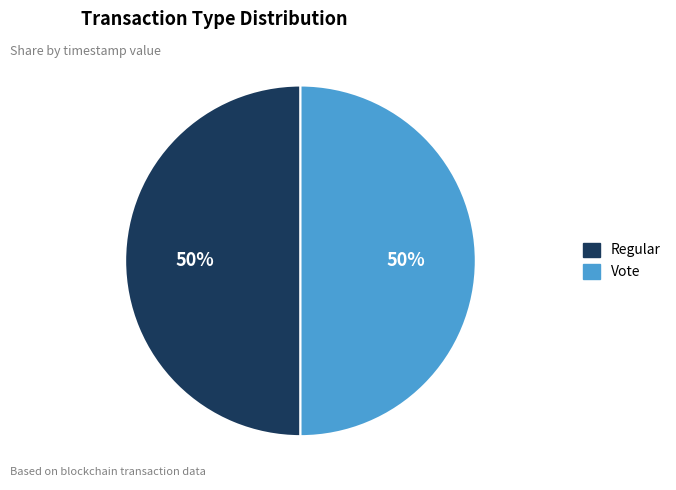

What percentage is the Vote slice, to the nearest percent?

50%